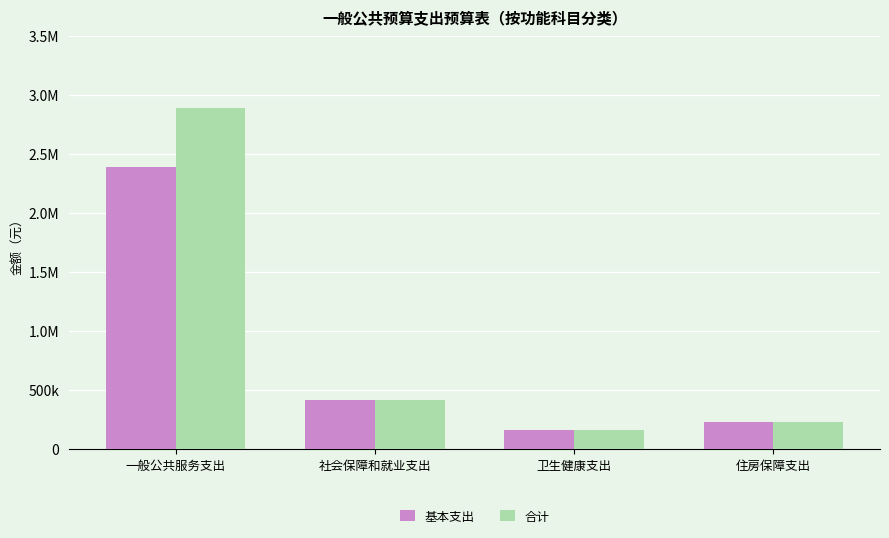

Are the bars horizontal?

No